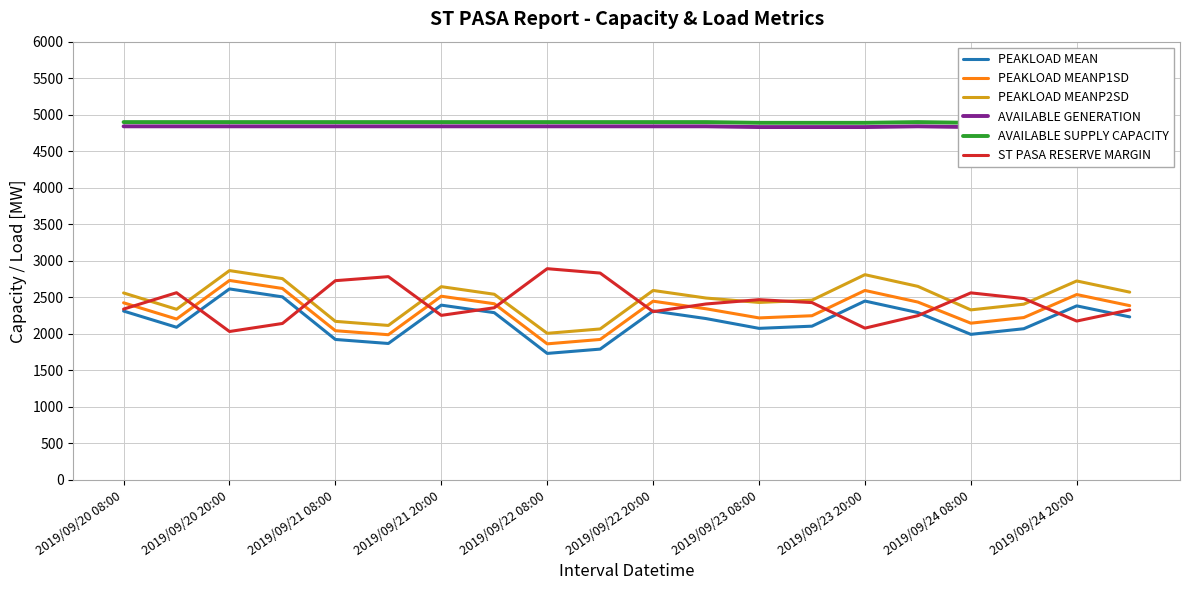

What is the lowest value of the PEAKLOAD MEANP2SD series?

2007